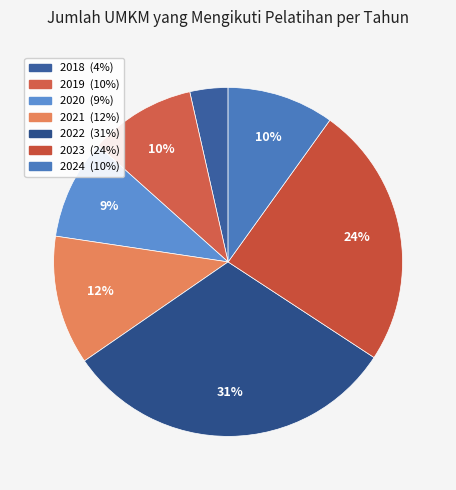

Which category has the smallest portion of the pie?

2018